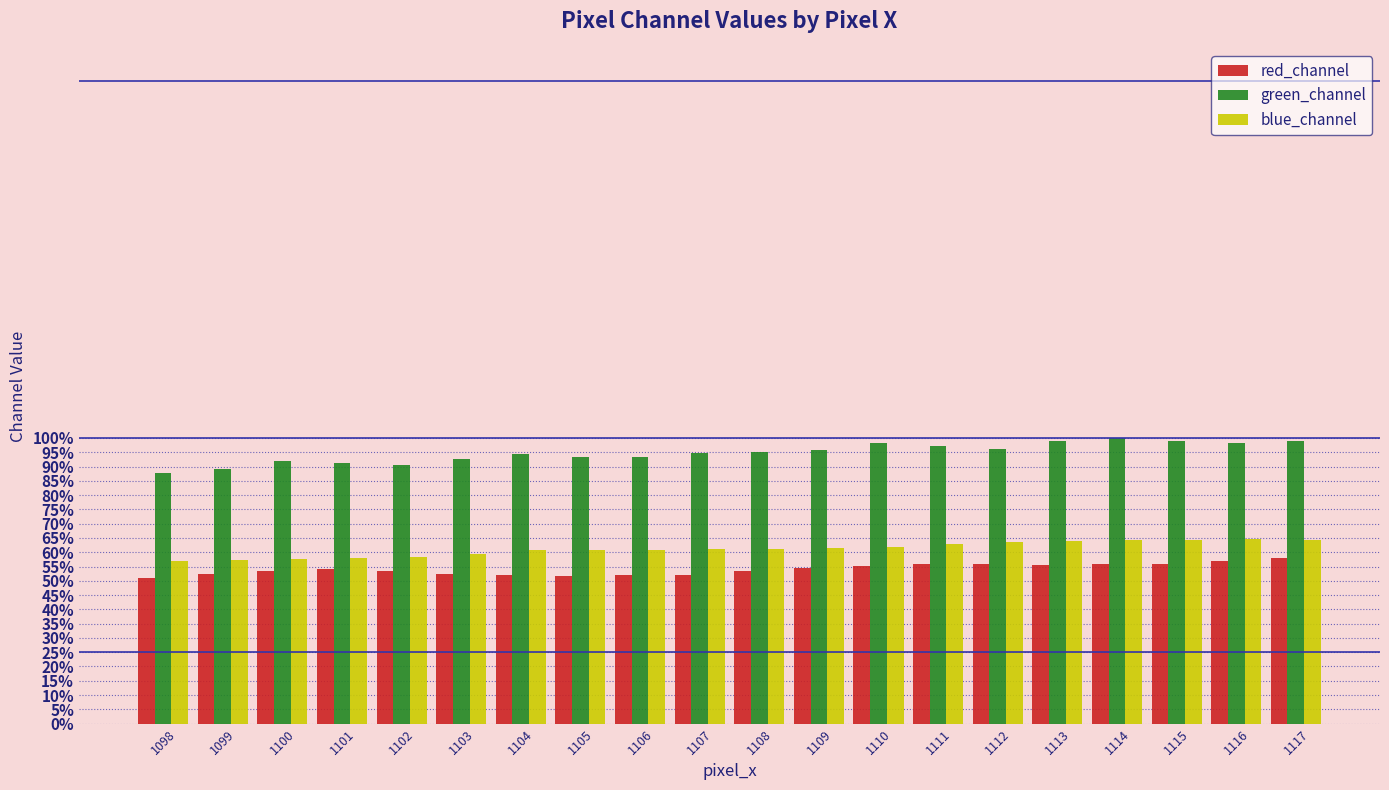

What is the sum of the red_channel values at 1115 and 1104?

108.0